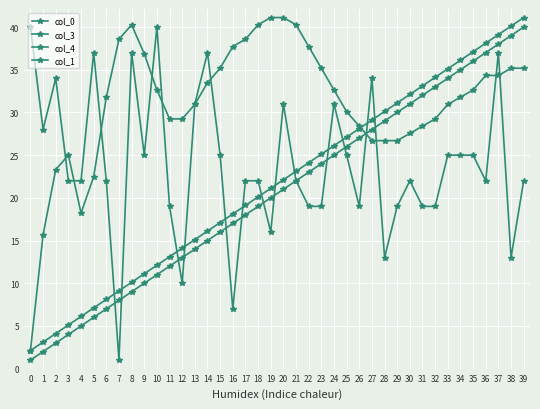

What is the value of the col_3 point at the 18th from the left?

18.0